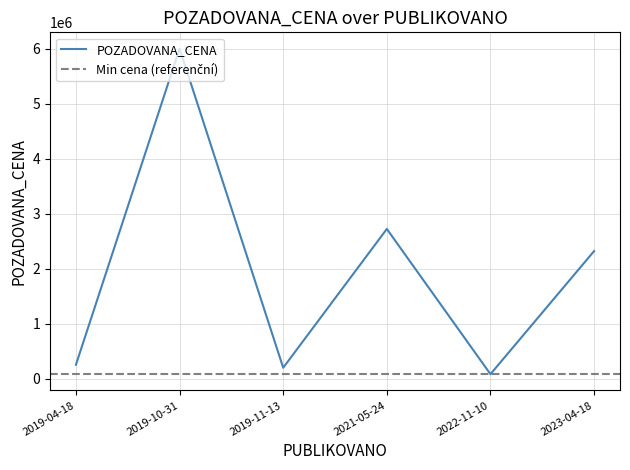

Where does the data first go above 2320320?

2019-10-31